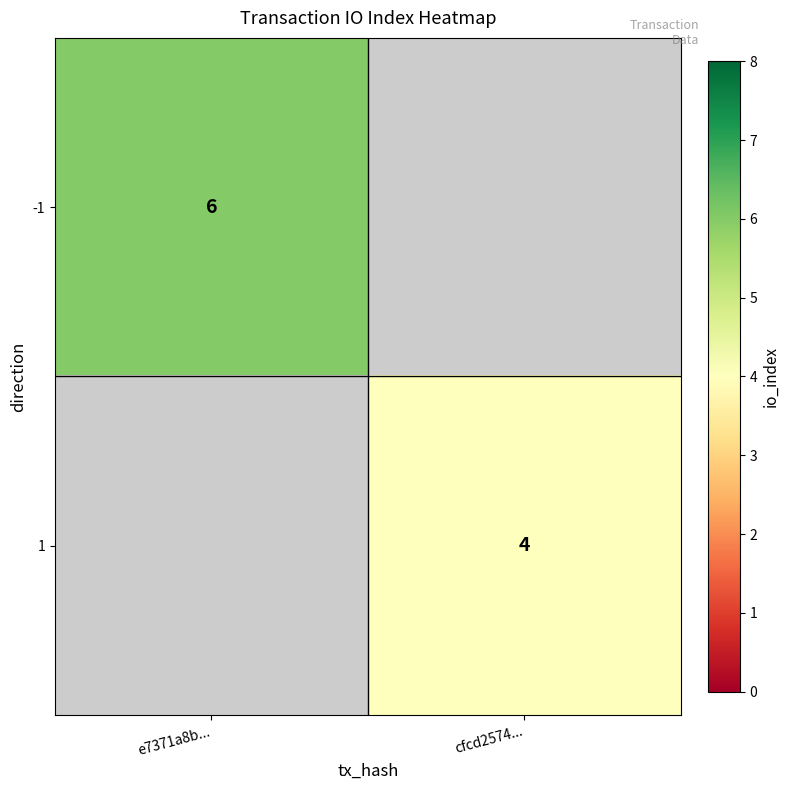

True or false: 1 has a value of 4 at cfcd2574....

True